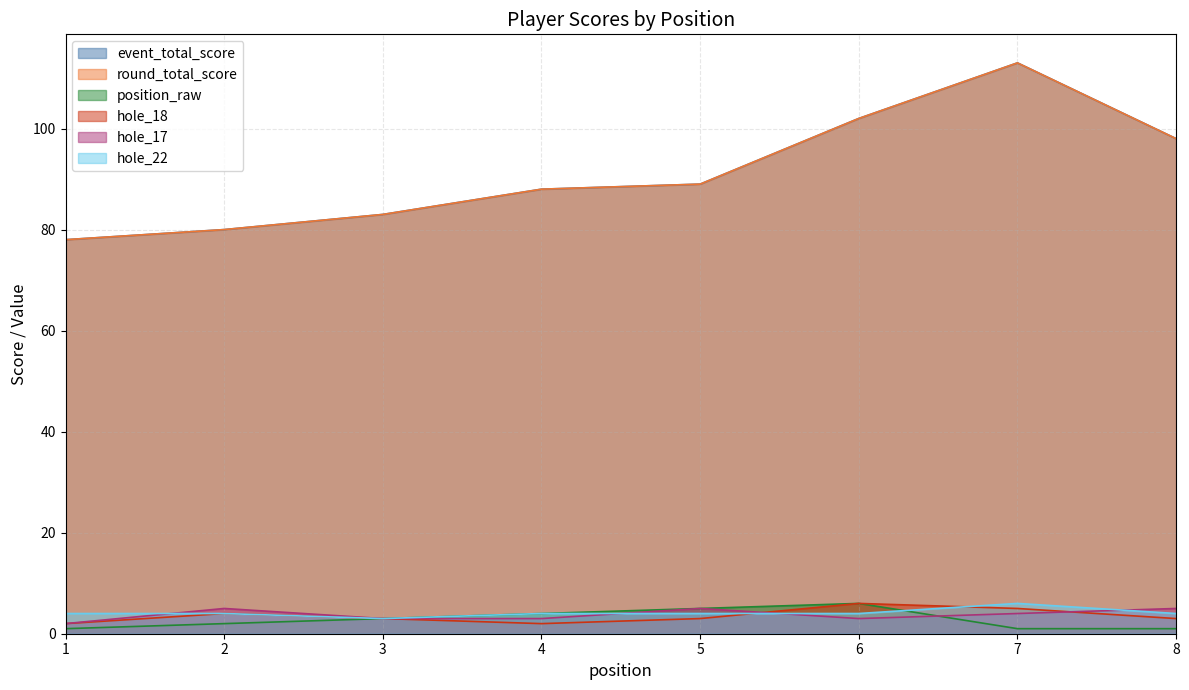

Reading right to left, what are all the values shown in this chart?

event_total_score: 98	113	102	89	88	83	80	78
round_total_score: 98	113	102	89	88	83	80	78
position_raw: 1	1	6	5	4	3	2	1
hole_18: 3	5	6	3	2	3	4	2
hole_17: 5	4	3	5	3	3	5	2
hole_22: 4	6	4	4	4	3	4	4